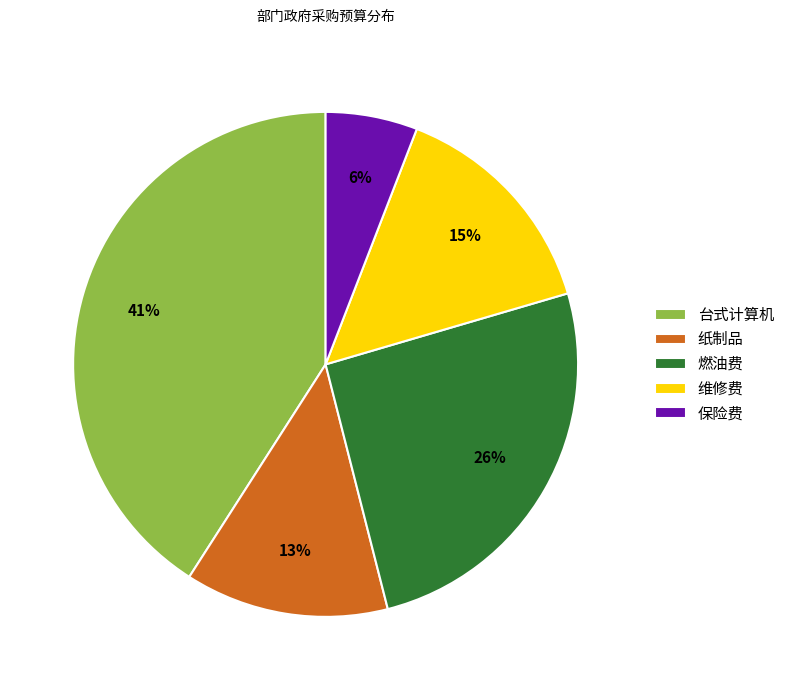

Combined, do 维修费 and 台式计算机 account for over 50%?

Yes